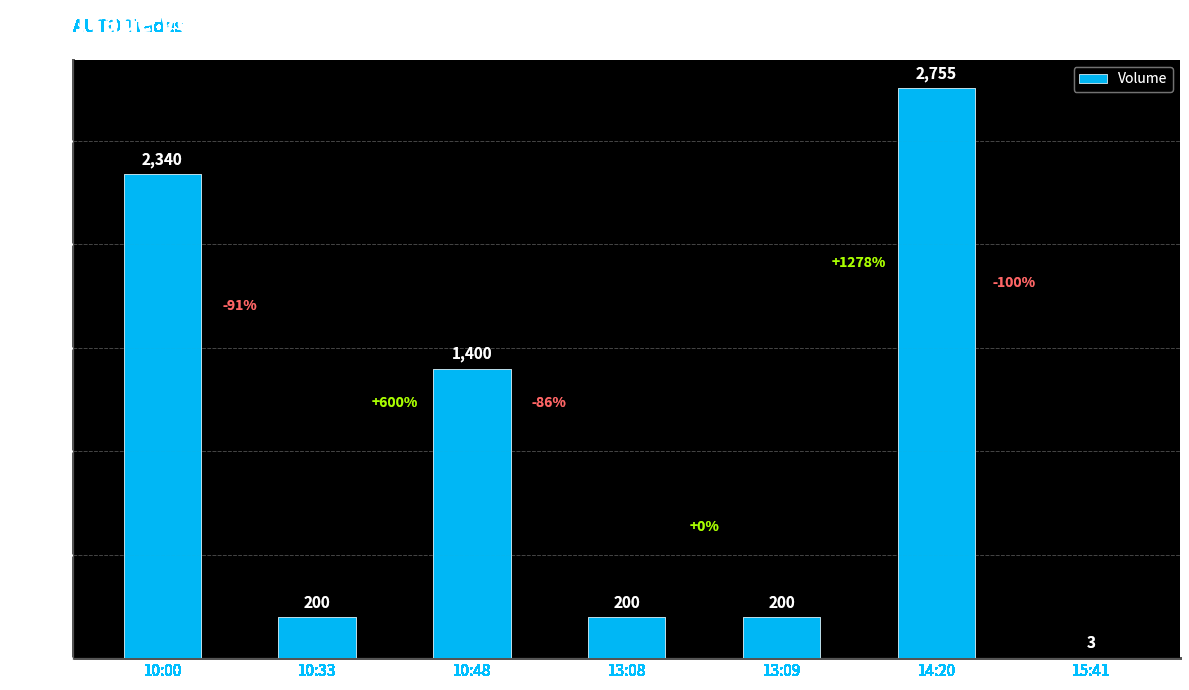

The chart shows a value of 200 at 10:33. True or false?

True